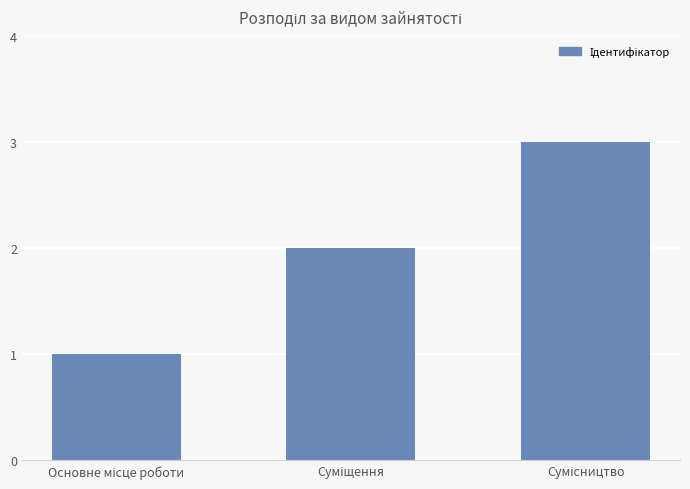

What is the sum of all values?

6